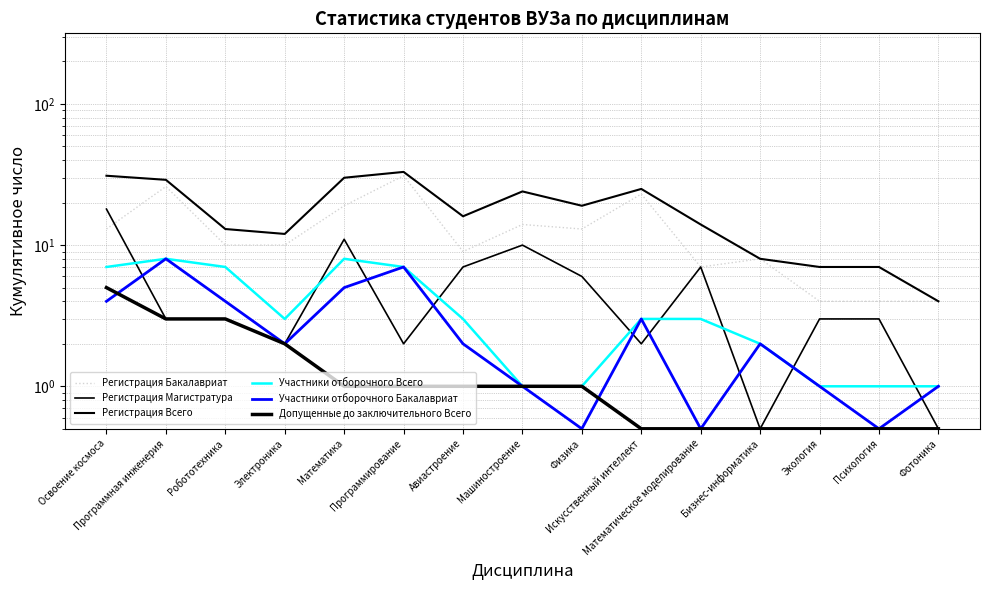

How many data points does each series have?

15